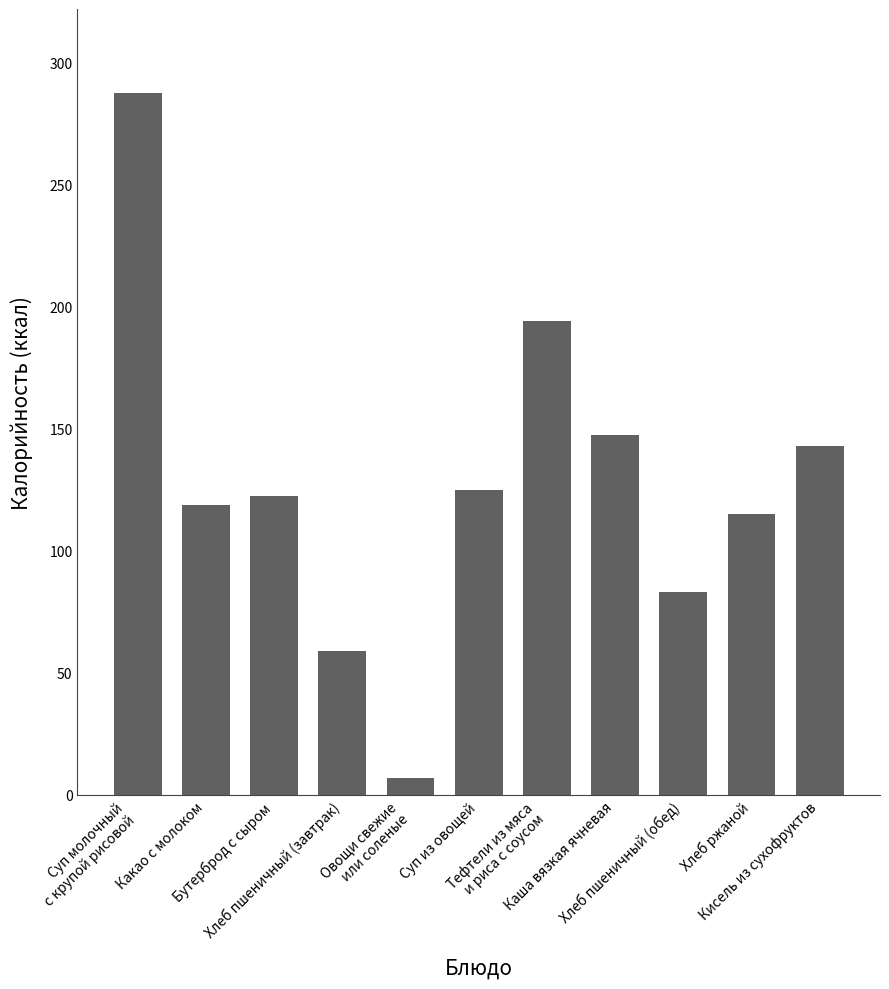

Where does the data first go above 122?

Суп молочный
с крупой рисовой